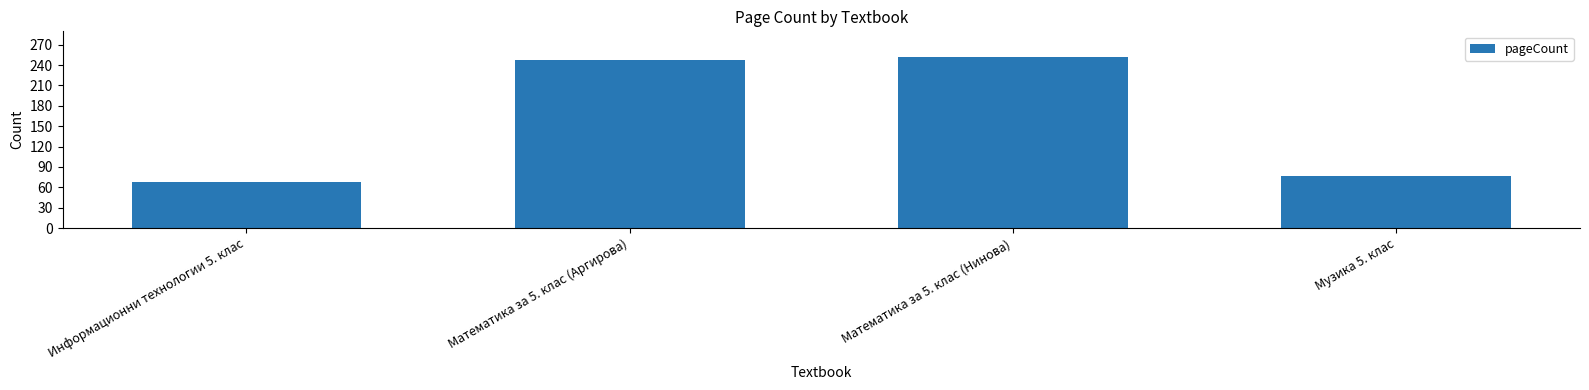

The chart shows a value of 248 at Математика за 5. клас (Аргирова). True or false?

True